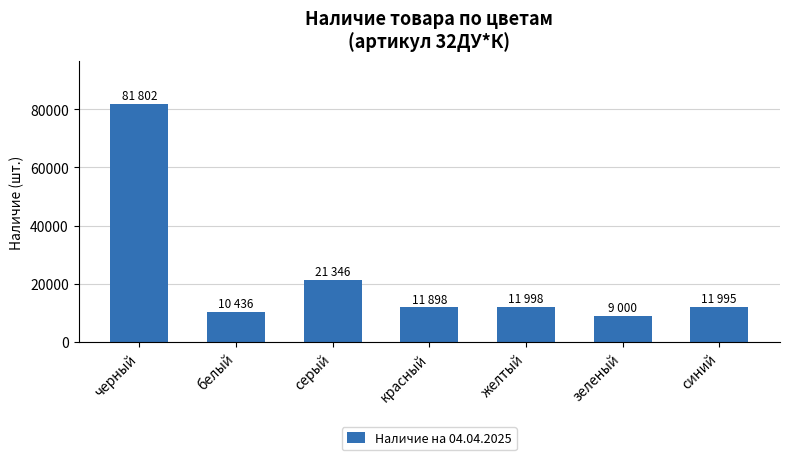

What is the difference between the maximum and minimum values?

72802